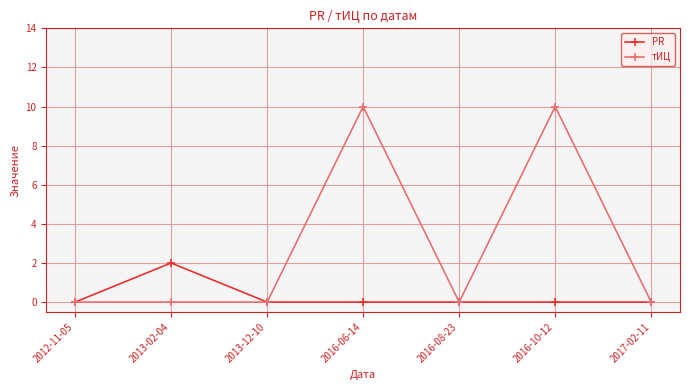

What are all the series names shown in the legend?

PR, тИЦ